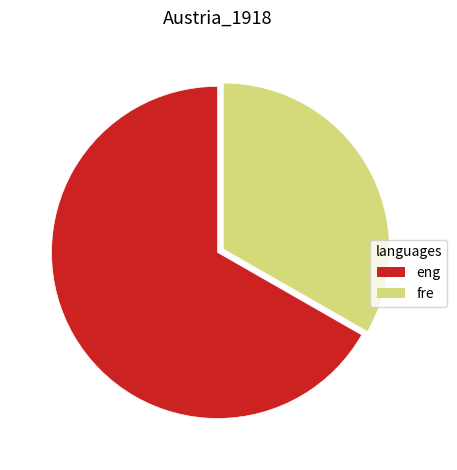

Is there any slice that represents more than half of the pie?

Yes